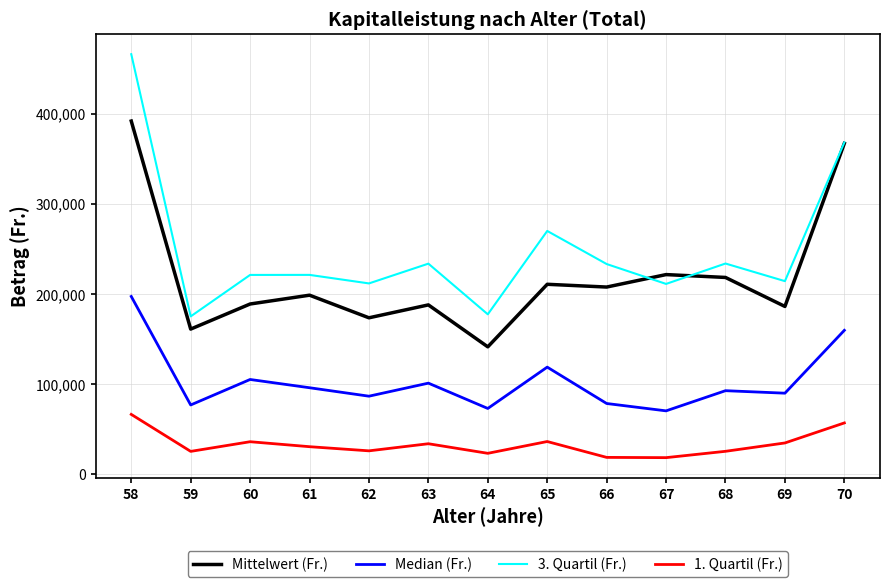

Is this an area chart (filled region under the line)?

No